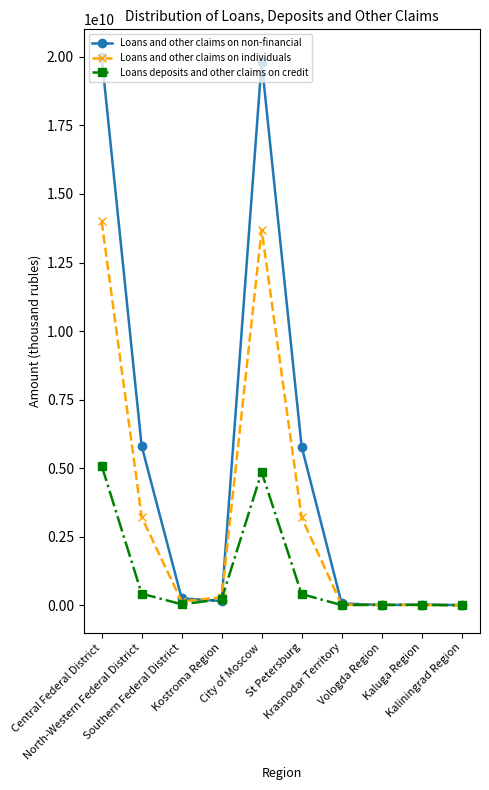

True or false: Loans and other claims on non-financial has more than 0 points higher than both neighbors.

True